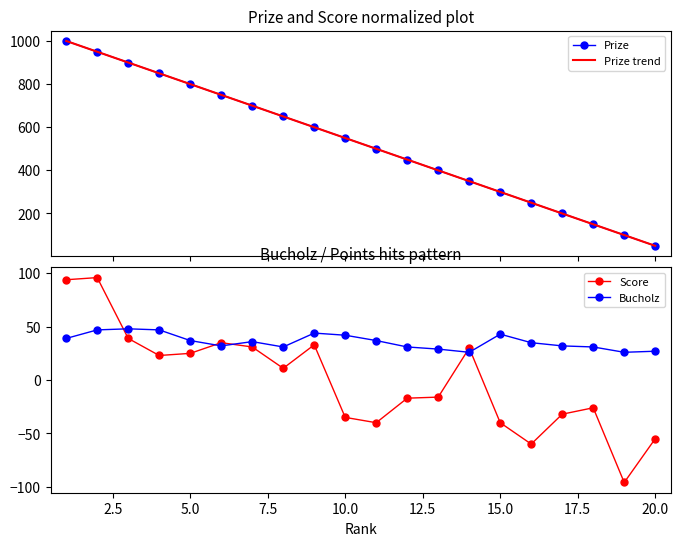

True or false: Score and Prize cross at least once.

False